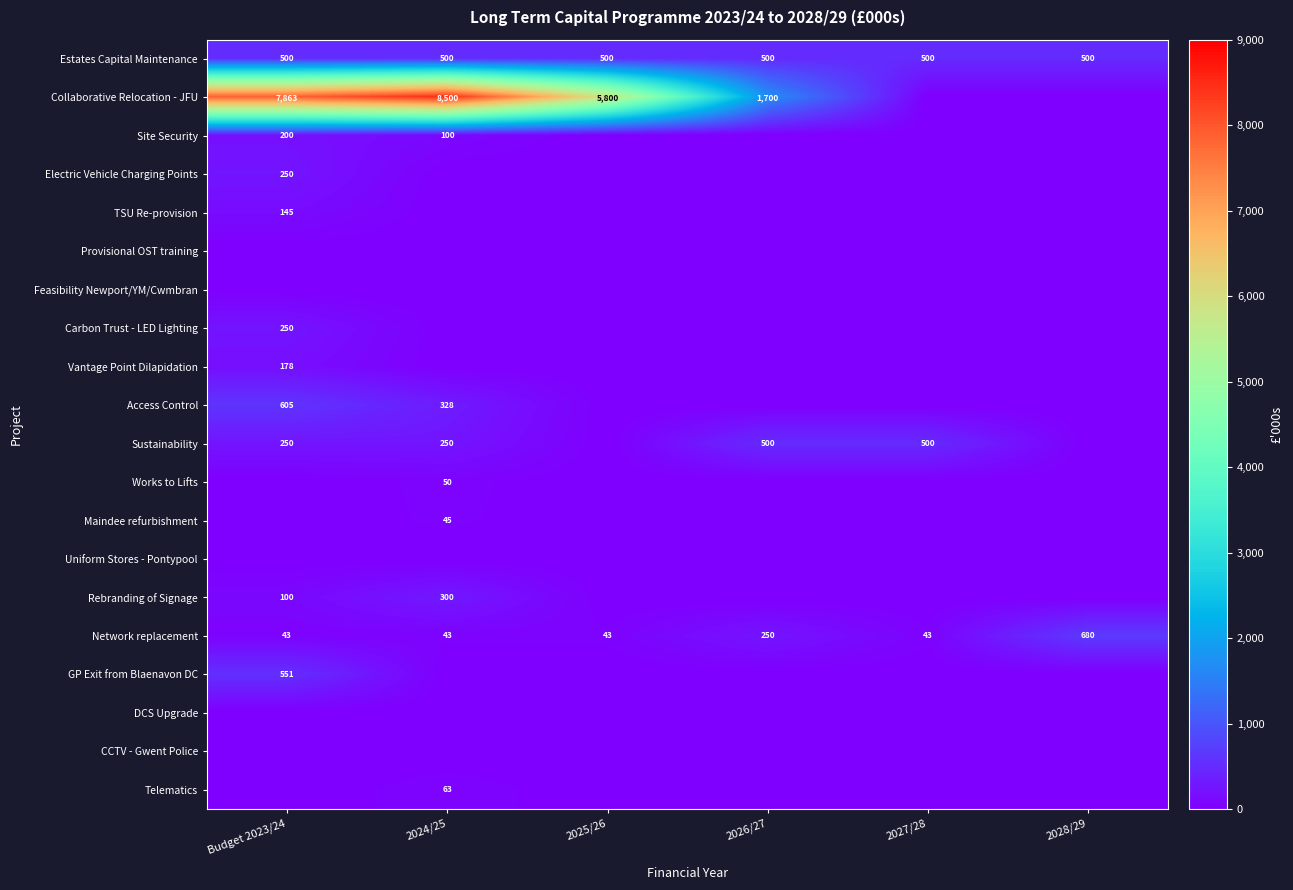

What is the sum of the Collaborative Relocation - JFU values at 2025/26 and 2024/25?

14300